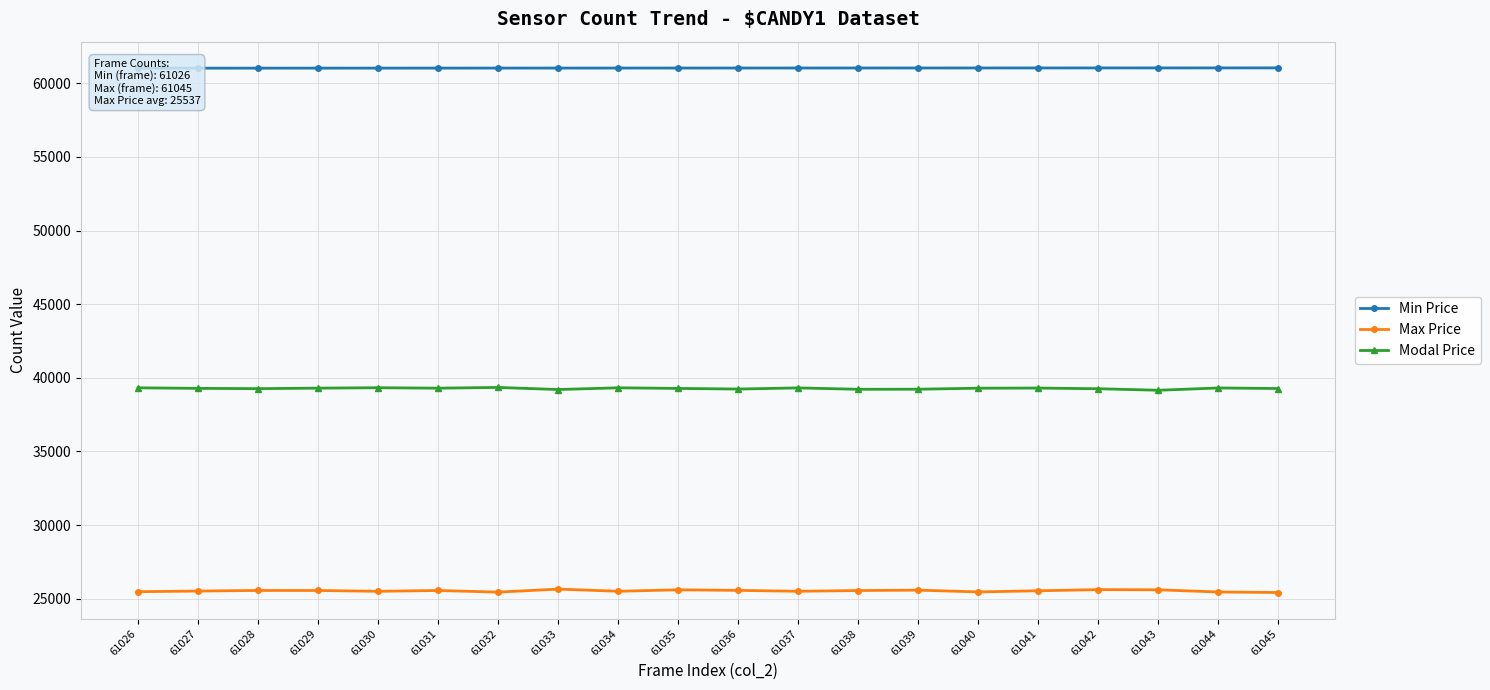

The Modal Price series shows 12393 at 61042. True or false?

False